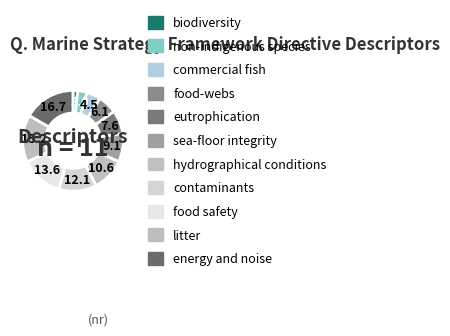

How much of the chart is everything except energy and noise?

83.3%